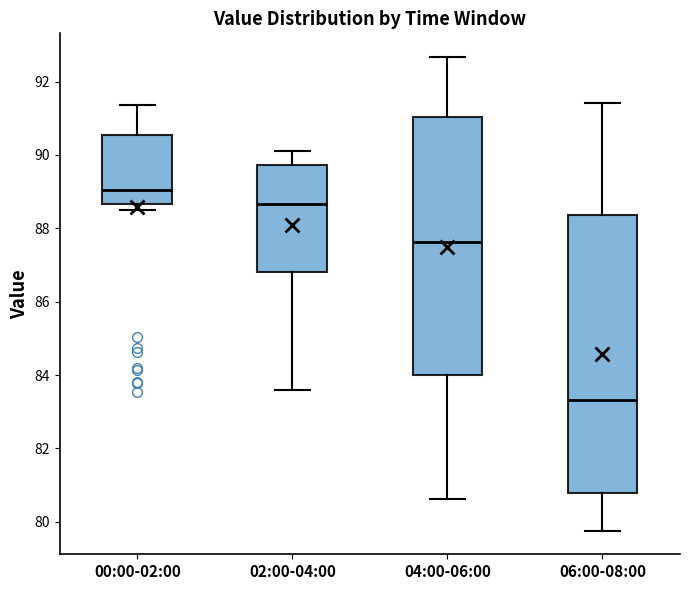

Which box's median line is the highest?

00:00-02:00